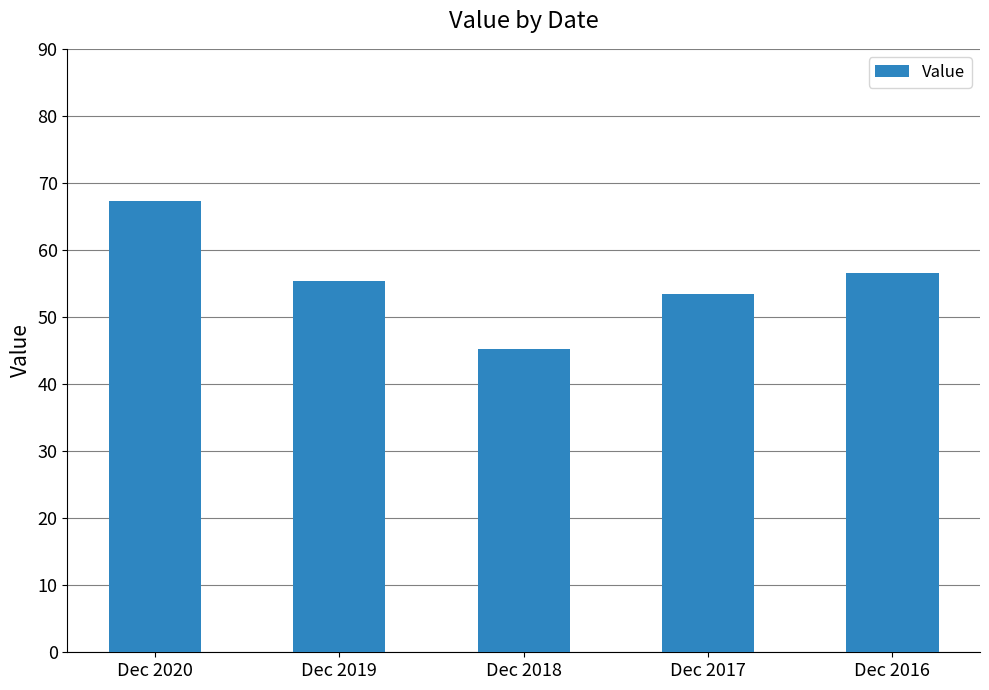

Which label corresponds to the largest value in the chart?

Dec 2020